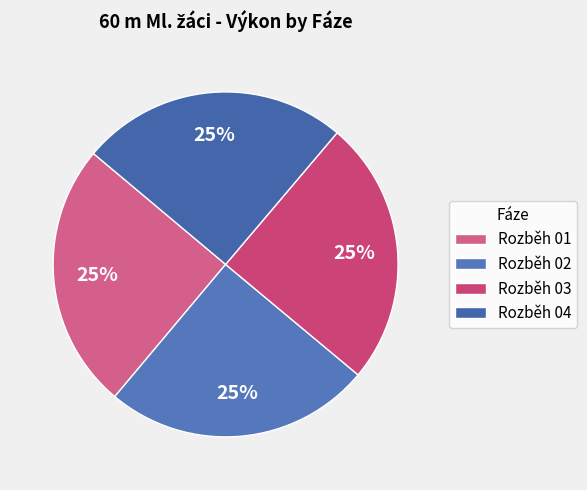

Is it true that Rozběh 01 is 20% of the pie?

False